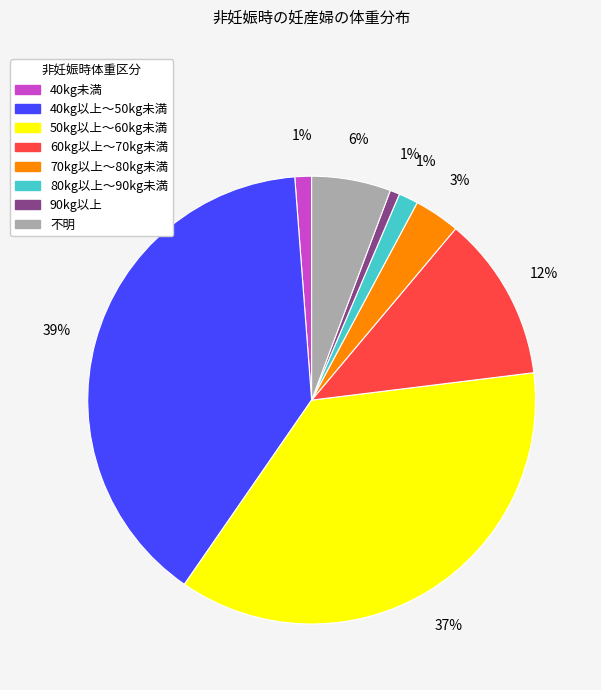

To the nearest percent, what percentage of the pie is 80kg以上～90kg未満?

1%